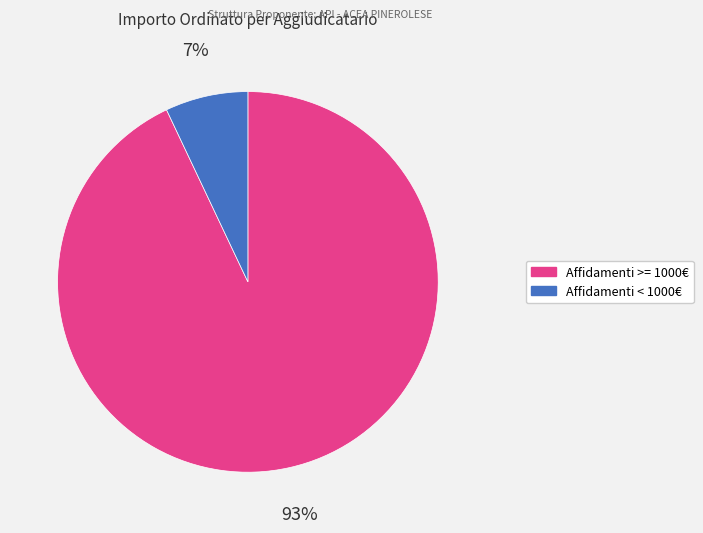

Count the number of slices in the pie.

2